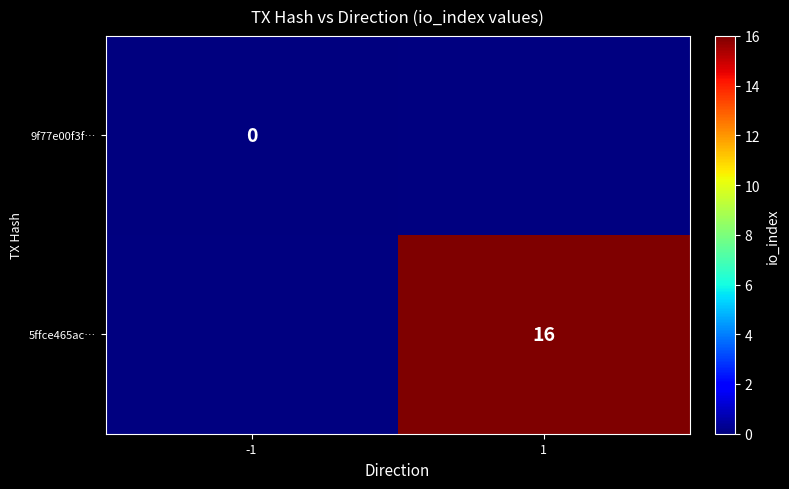

True or false: 5ffce465ac… has a value of 6 at 1.

False